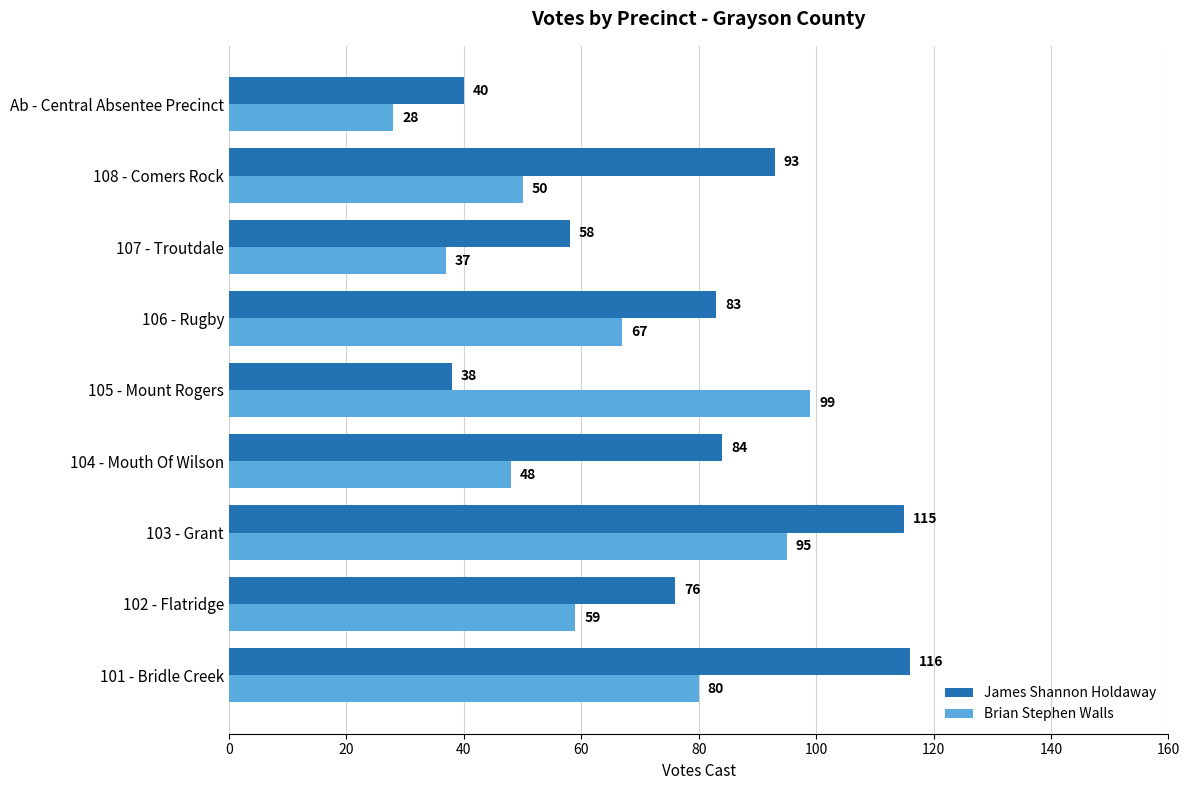

List the labels in order of Brian Stephen Walls value, smallest first.

Ab - Central Absentee Precinct, 107 - Troutdale, 104 - Mouth Of Wilson, 108 - Comers Rock, 102 - Flatridge, 106 - Rugby, 101 - Bridle Creek, 103 - Grant, 105 - Mount Rogers